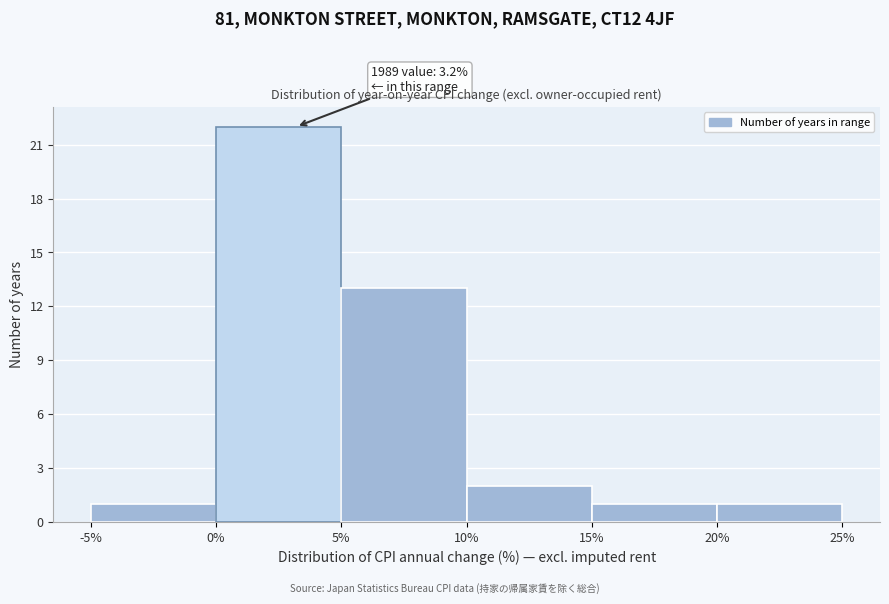

Which range on the x-axis has the tallest bar?

0% to 5%